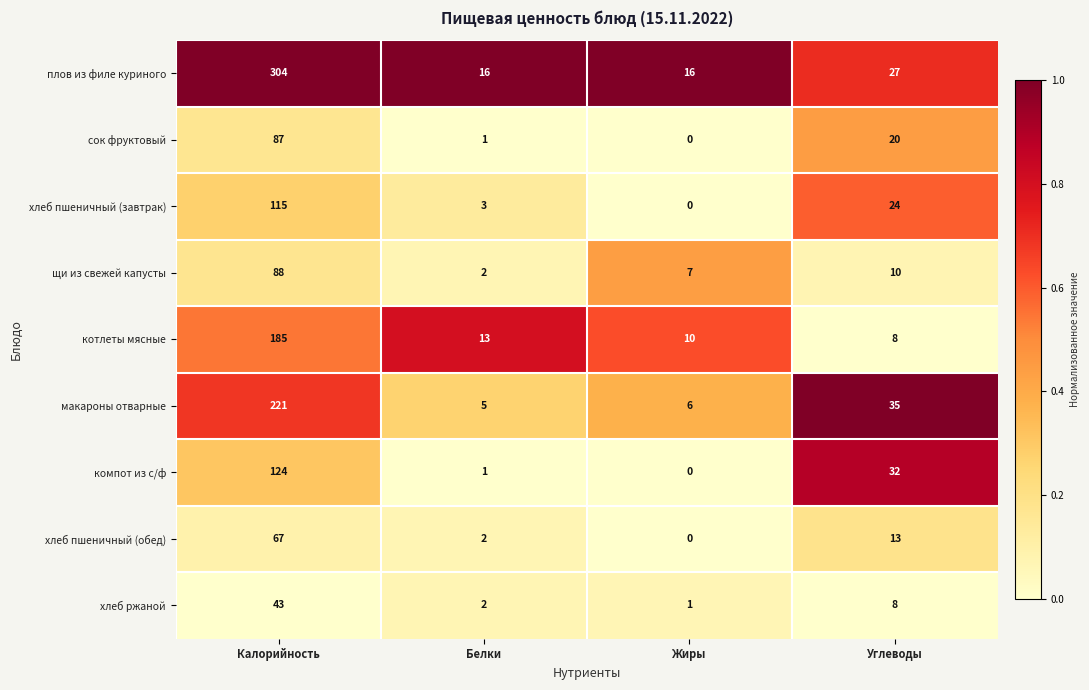

Which category has the highest value across all series?

Калорийность